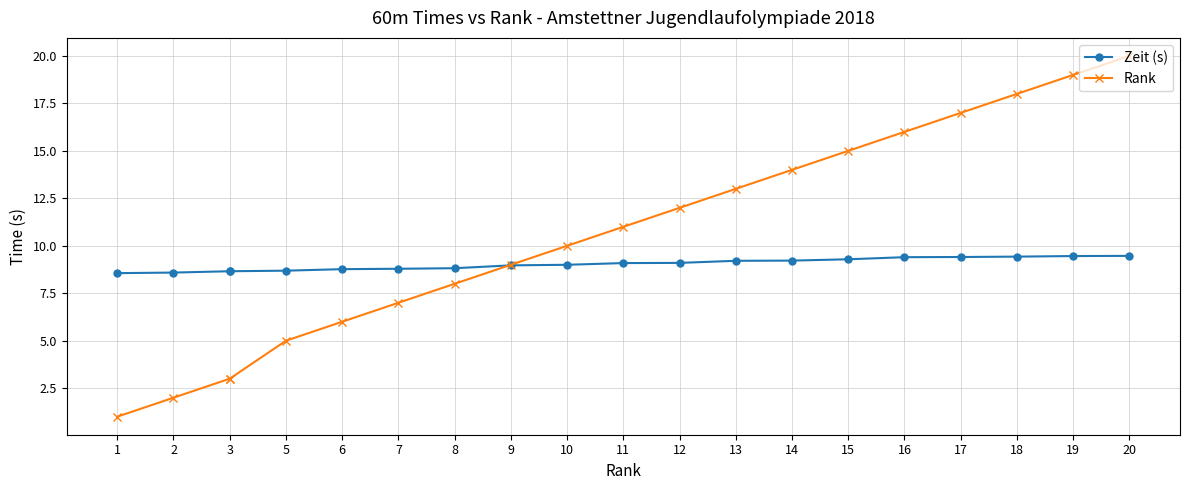

What is the average value of the Zeit (s) series?

9.0